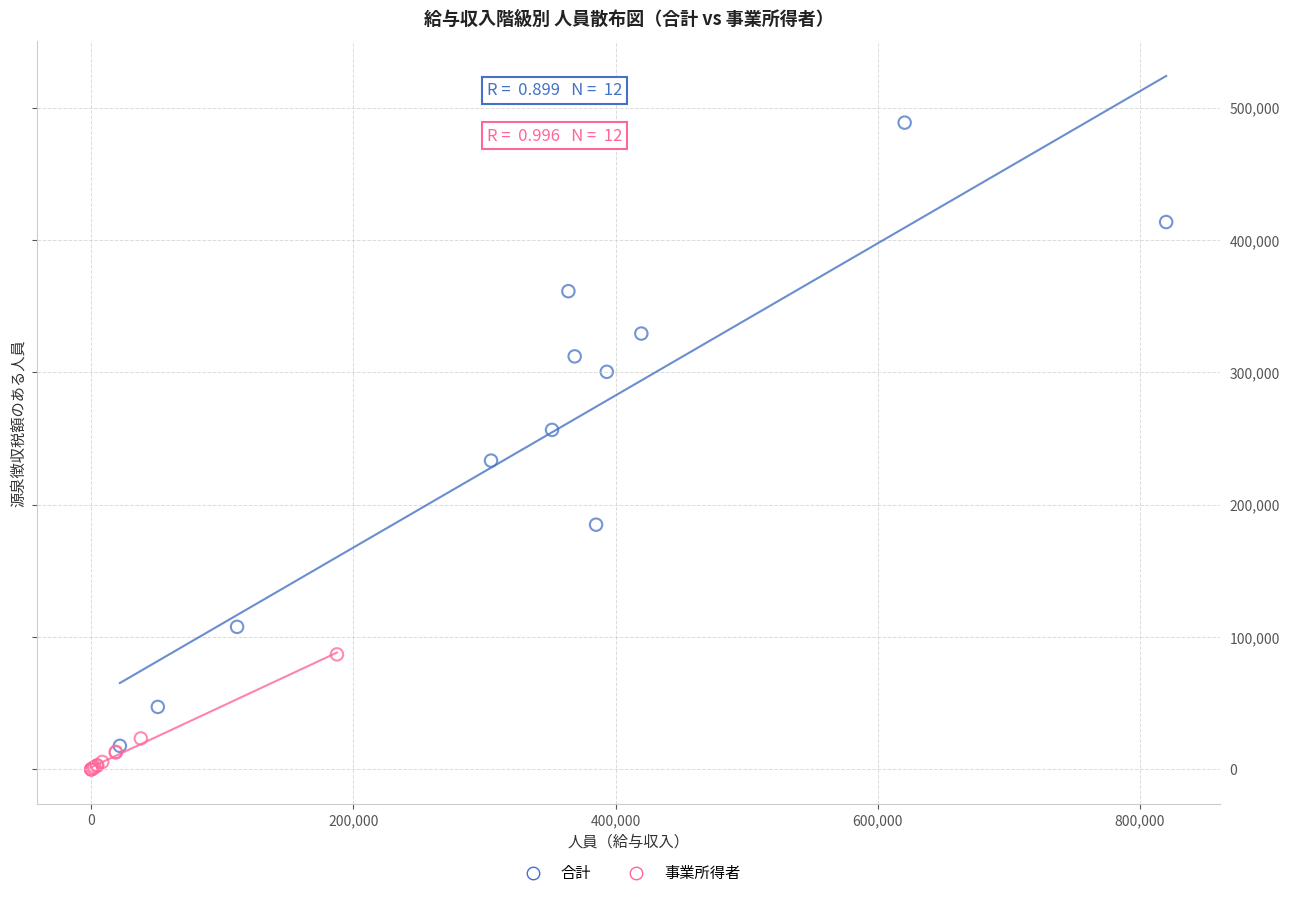

Which series has the largest Y range (max minus min)?

合計